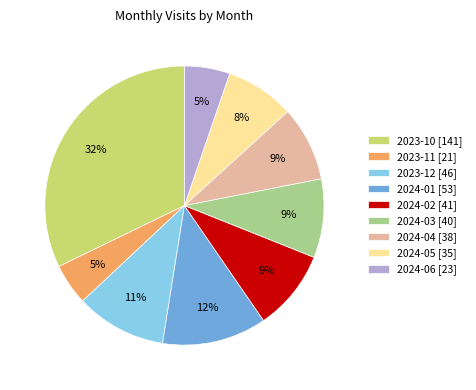

Combined, do 2024-05 [35] and 2024-01 [53] account for over 50%?

No